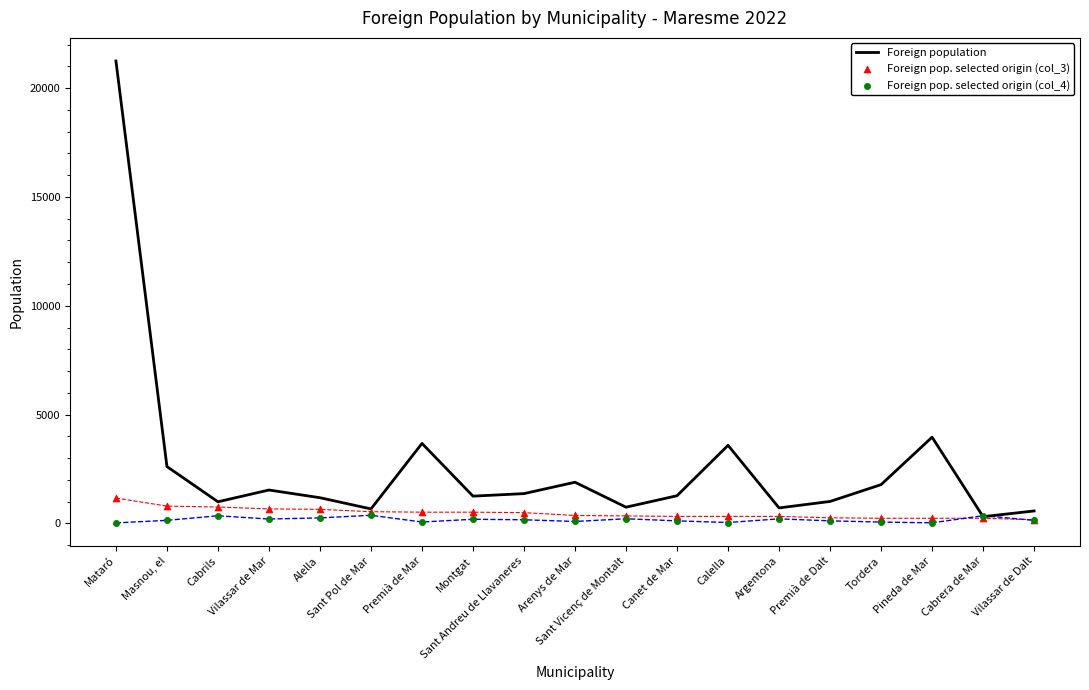

At how many categories does at least one series exceed 2829?

4